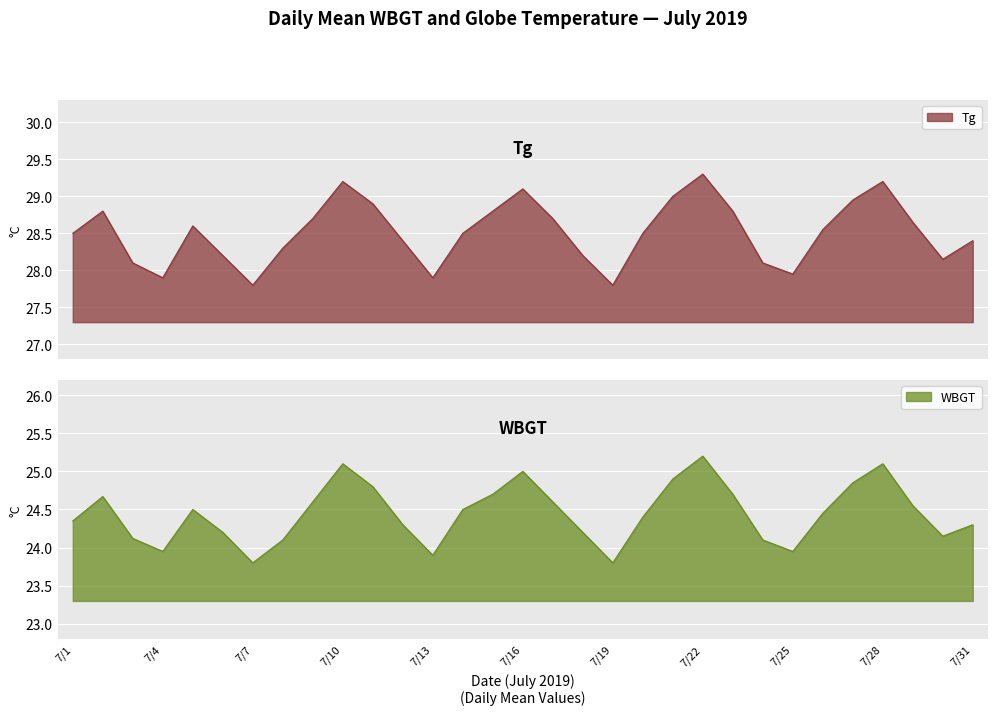

The Tg series shows 48.7 at 19. True or false?

False